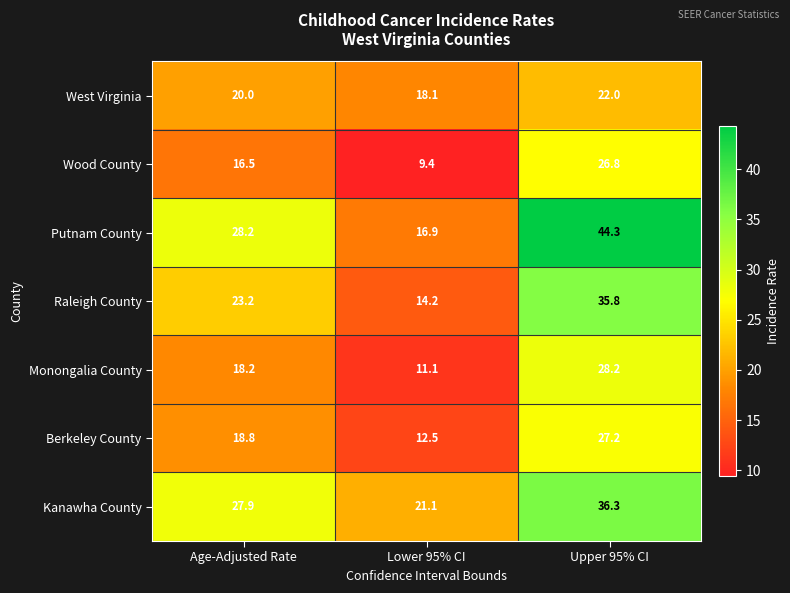

Which category has the lowest value across all series?

Lower 95% CI